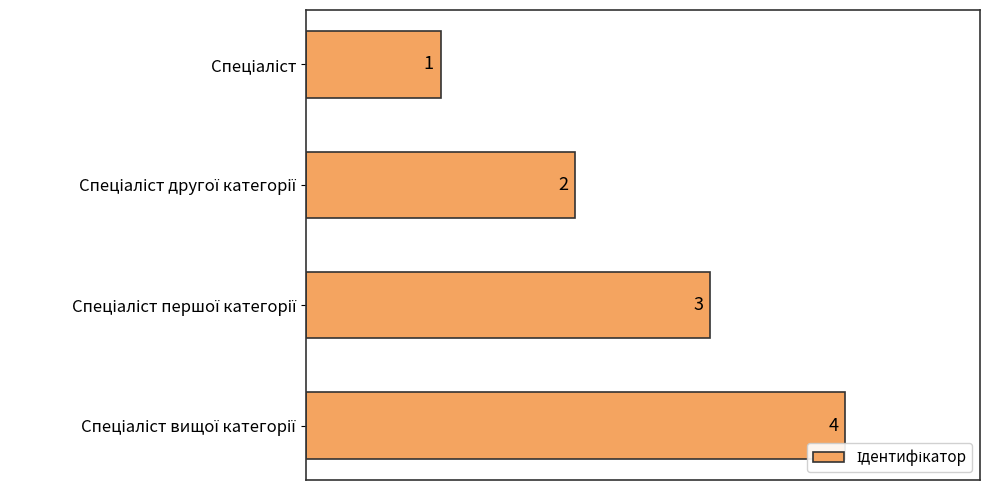

What is the maximum value shown in the chart?

4